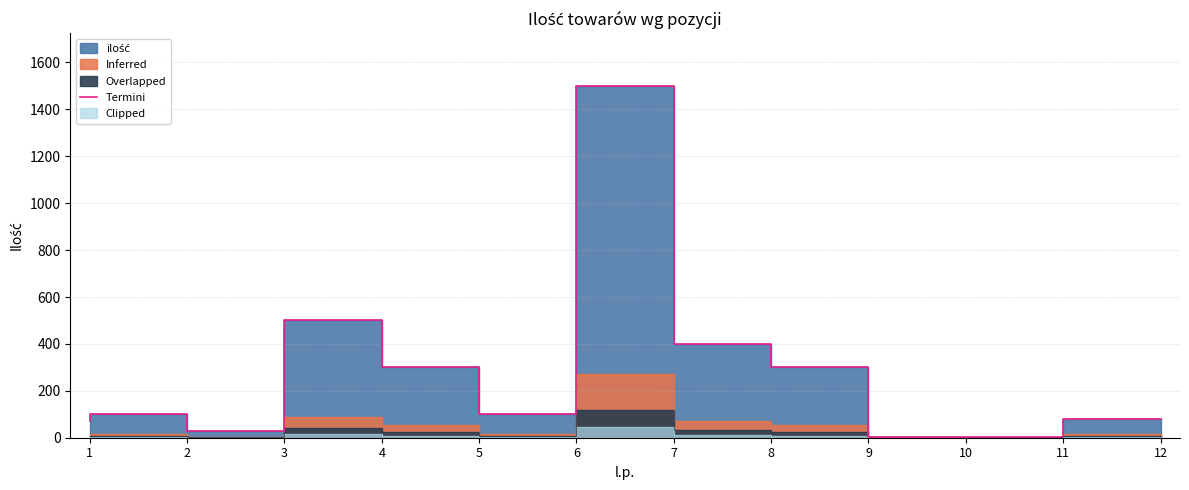

Is it true that the value at 7 is 2185?

False